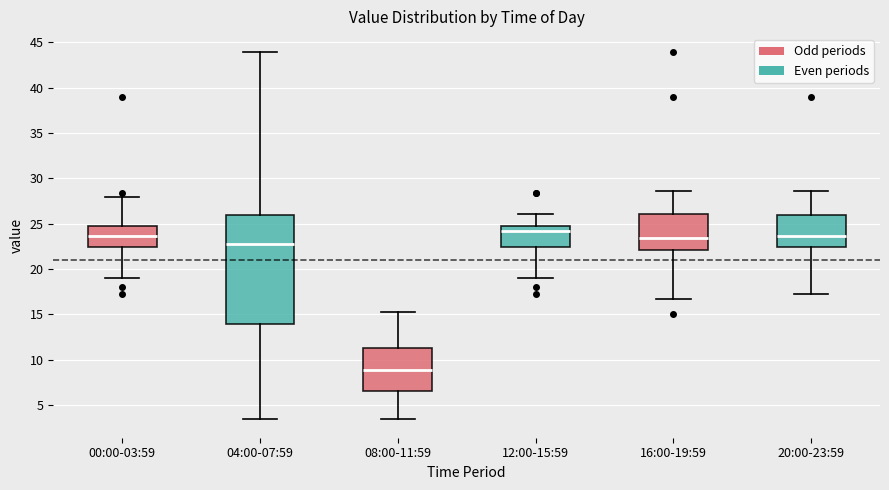

Where does the lower whisker of the box for 16:00-19:59 end on the y-axis? The values are not printed on the chart, so give them approximately, as read against the axis.

16.5